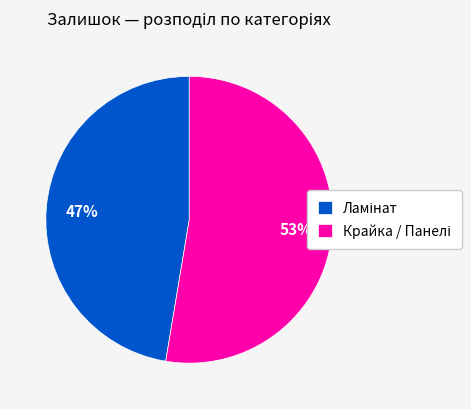

To the nearest percent, what is the average slice percentage?

50%